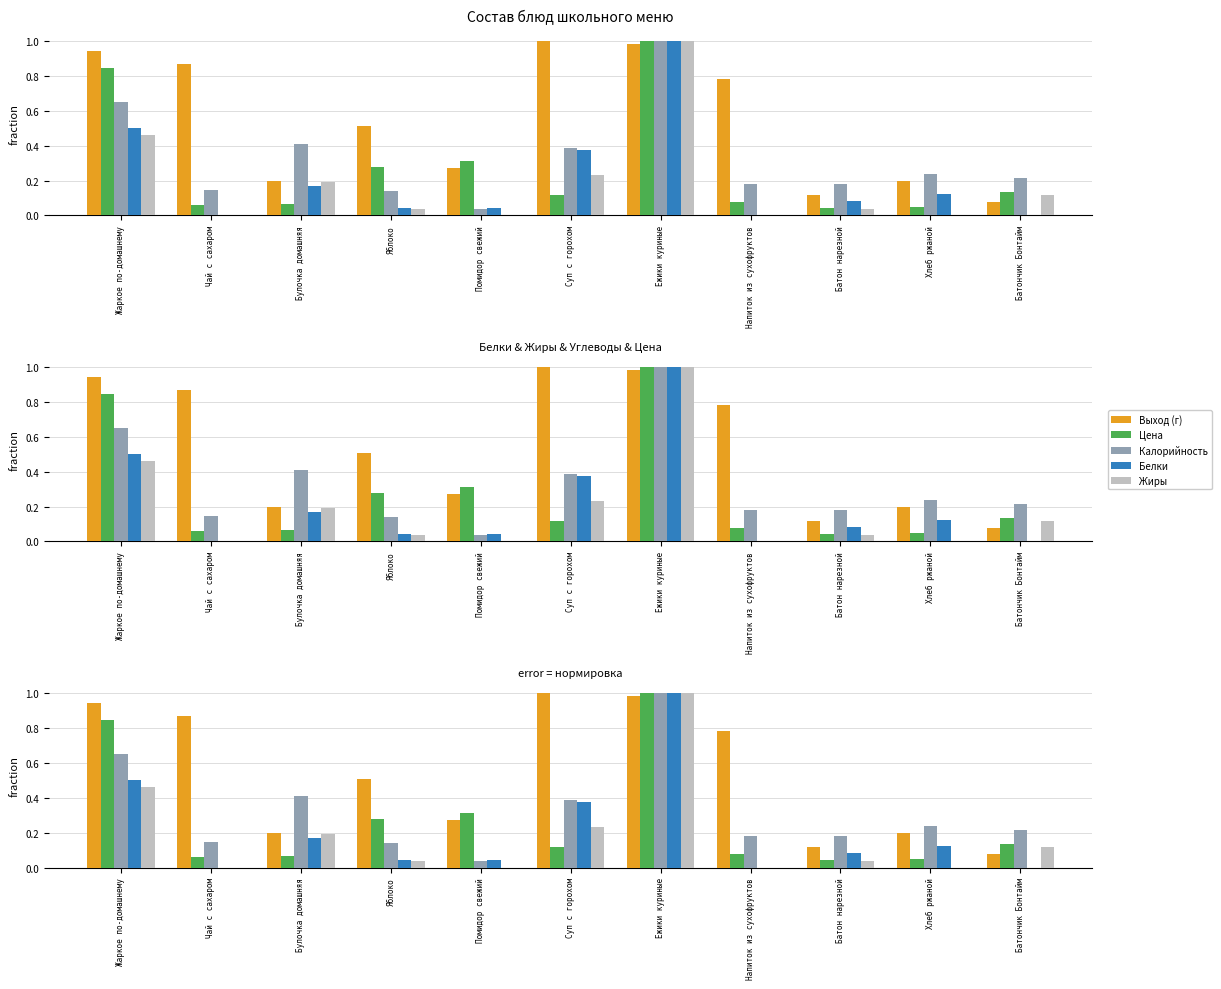

At how many categories does at least one series exceed 0?

11